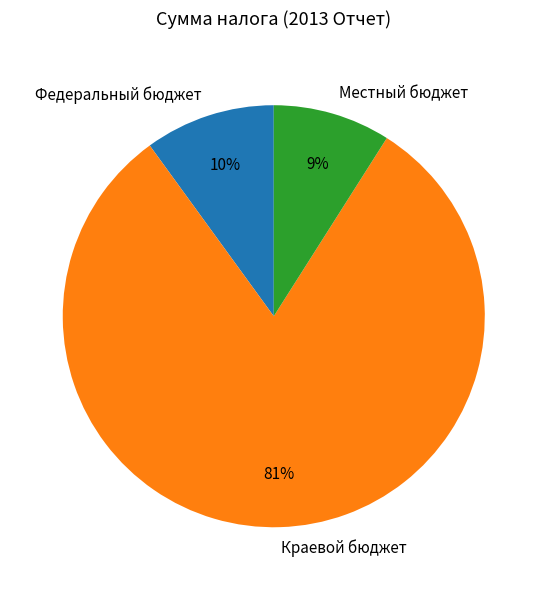

Rank the categories by value from lowest to highest.

Местный бюджет, Федеральный бюджет, Краевой бюджет